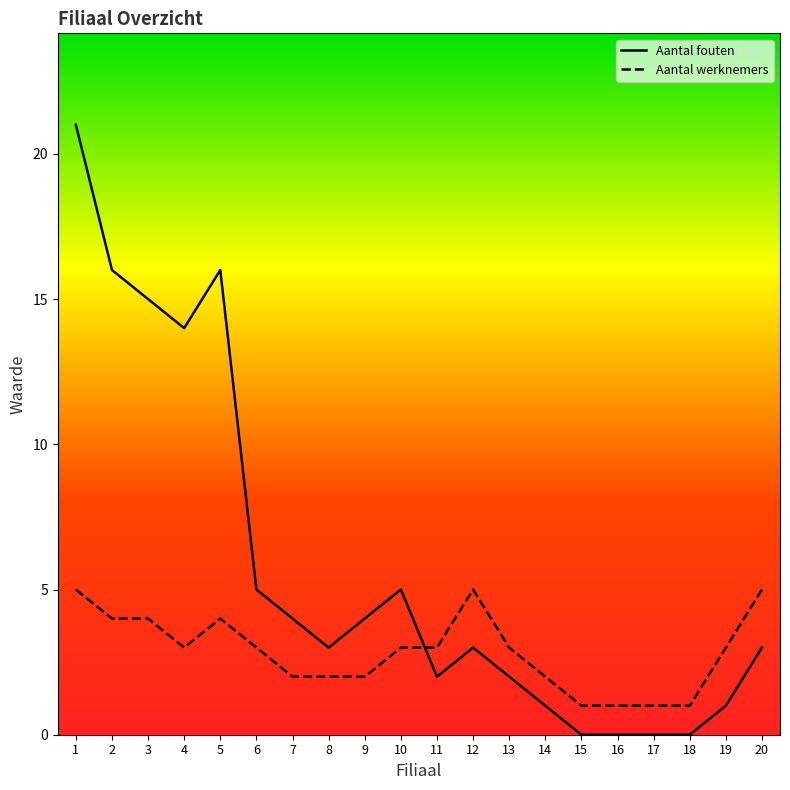

Which has a higher value, 17 or 6?

6